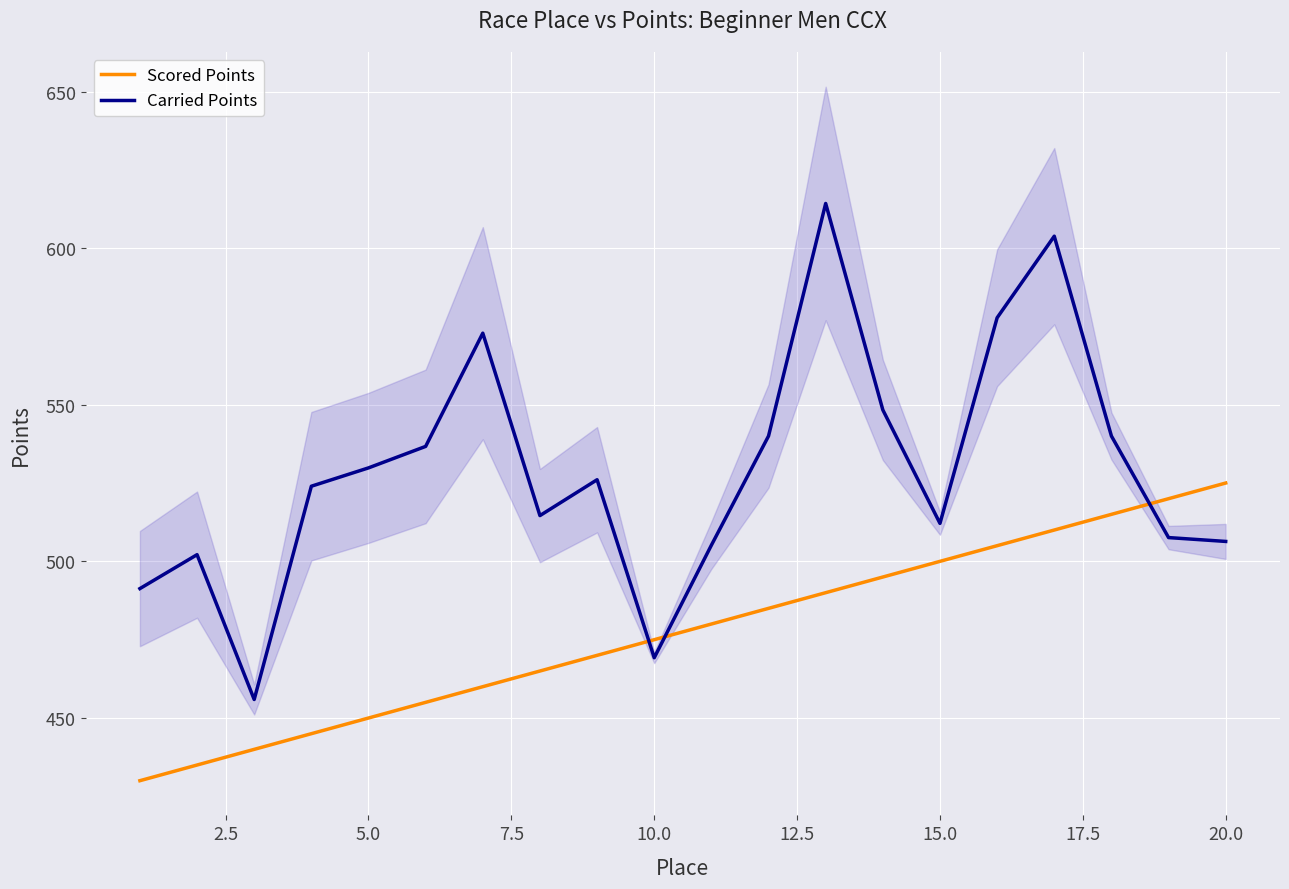

List the series in order of their peak value, highest first.

Carried Points, Scored Points